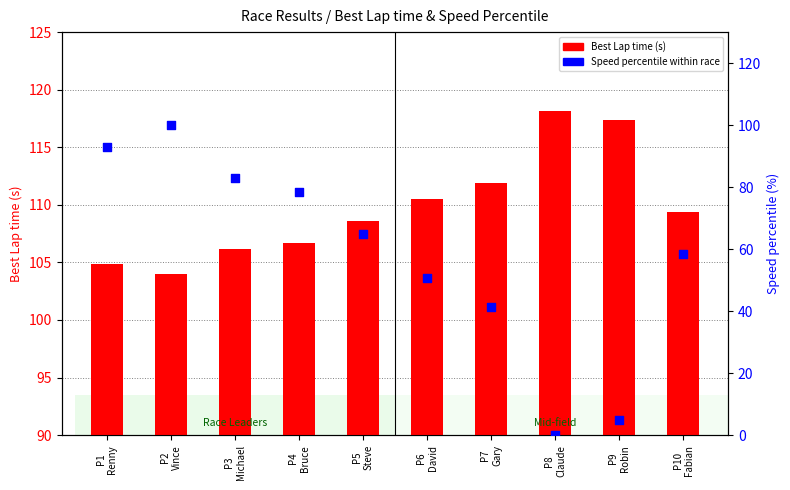

Is the value of Best Lap time at P6
David greater than the value of Speed percentile at P4
Bruce?

Yes